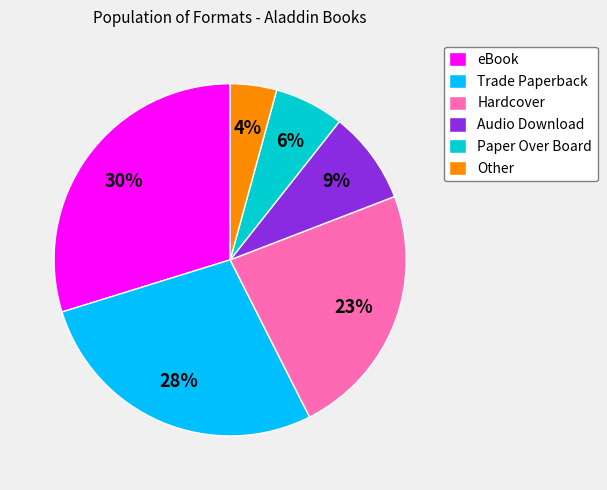

Which slice is the largest?

eBook